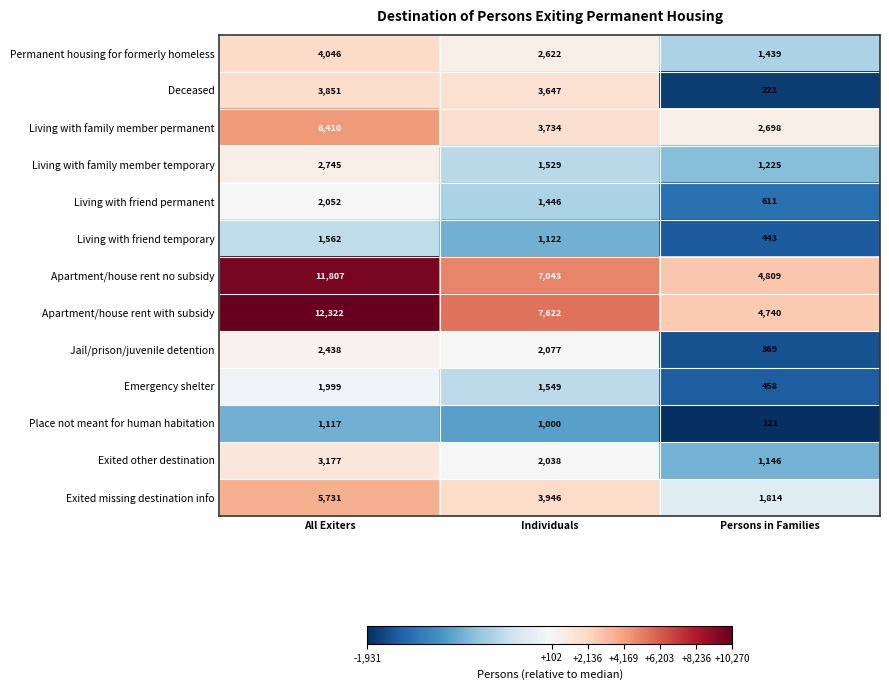

At which label does Exited missing destination info reach its peak?

All Exiters